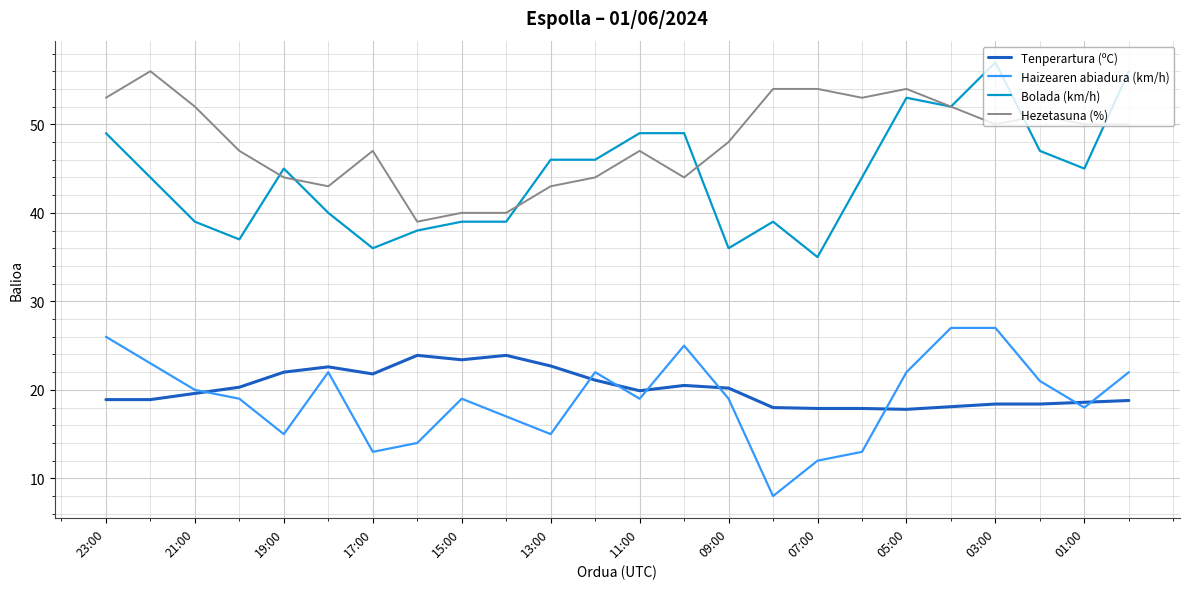

True or false: Tenperartura (ºC) and Hezetasuna (%) cross at least once.

False